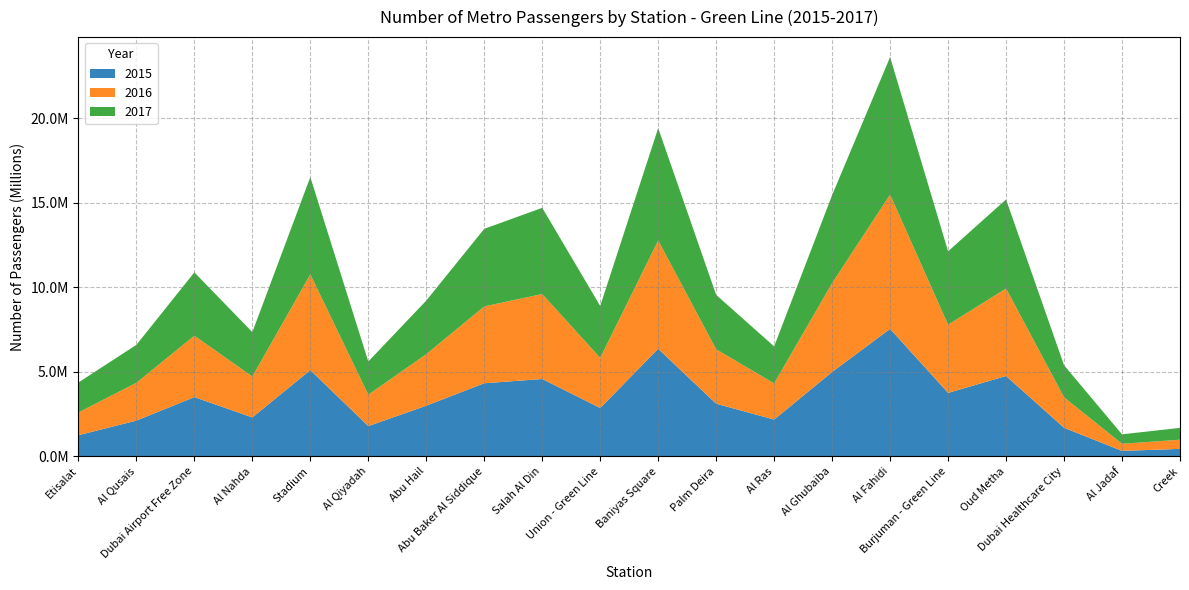

Reading left to right, list all the values displayed in this chart.

2015: Etisalat=1247727	Al Qusais=2112740	Dubai Airport Free Zone=3503828	Al Nahda=2301179	Stadium=5100808	Al Qiyadah=1787135	Abu Hail=2995475	Abu Baker Al Siddique=4323016	Salah Al Din=4574988	Union - Green Line=2860743	Baniyas Square=6361774	Palm Deira=3113240	Al Ras=2174204	Al Ghubaiba=4991295	Al Fahidi=7540391	Burjuman - Green Line=3751896	Oud Metha=4751773	Dubai Healthcare City=1689265	Al Jadaf=322120	Creek=438724
2016: Etisalat=1346307	Al Qusais=2238541	Dubai Airport Free Zone=3634167	Al Nahda=2419719	Stadium=5665791	Al Qiyadah=1858087	Abu Hail=3049818	Abu Baker Al Siddique=4546505	Salah Al Din=5028851	Union - Green Line=2963253	Baniyas Square=6410474	Palm Deira=3218402	Al Ras=2141199	Al Ghubaiba=5258879	Al Fahidi=7945083	Burjuman - Green Line=4037112	Oud Metha=5179017	Dubai Healthcare City=1803172	Al Jadaf=418678	Creek=545687
2017: Etisalat=1773782	Al Qusais=2244017	Dubai Airport Free Zone=3746709	Al Nahda=2627020	Stadium=5757297	Al Qiyadah=1964675	Abu Hail=3169843	Abu Baker Al Siddique=4590746	Salah Al Din=5099105	Union - Green Line=3073787	Baniyas Square=6647661	Palm Deira=3220273	Al Ras=2188717	Al Ghubaiba=5205757	Al Fahidi=8137273	Burjuman - Green Line=4340314	Oud Metha=5268528	Dubai Healthcare City=1897759	Al Jadaf=560344	Creek=698905